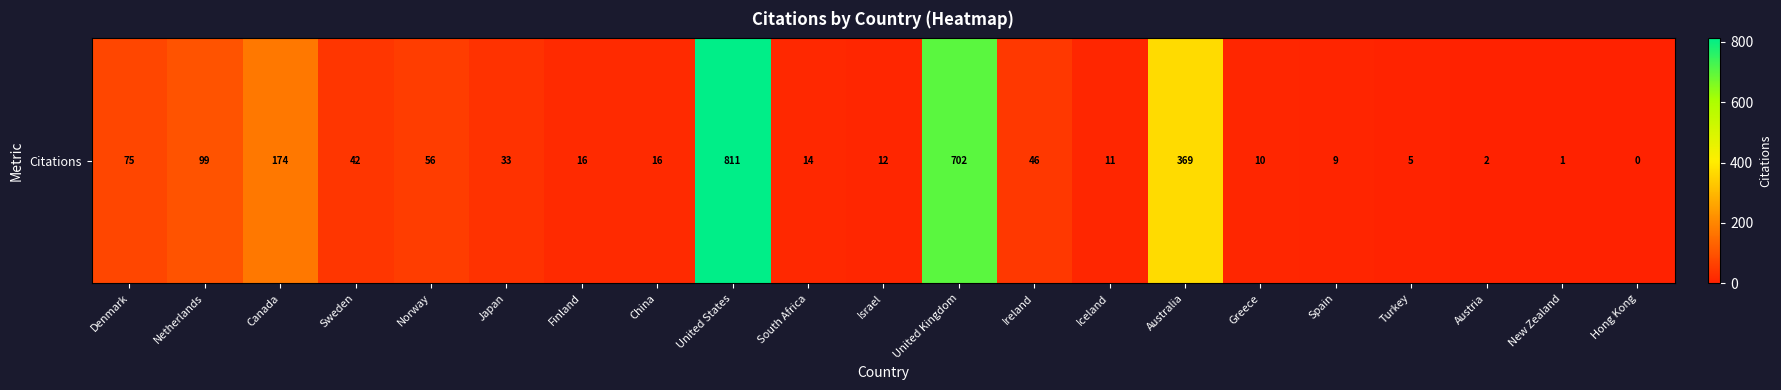

Which has a higher value, Japan or Ireland?

Ireland